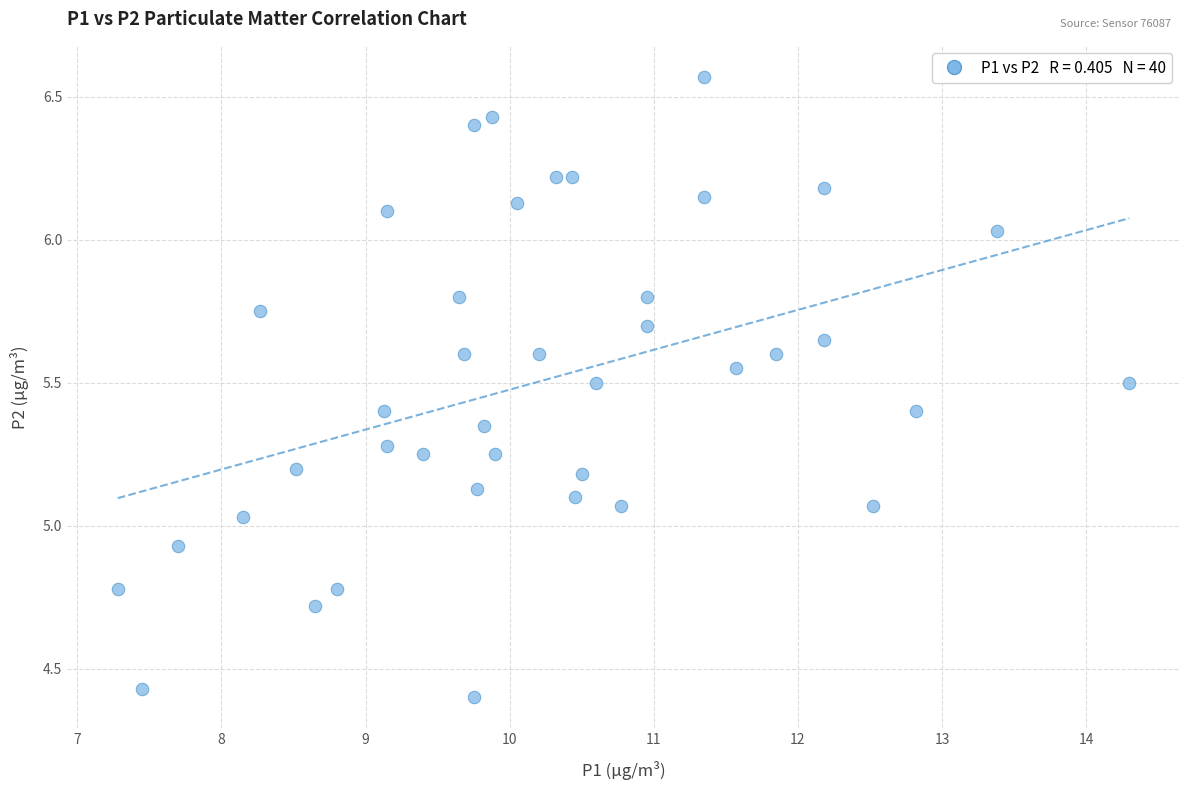

What is the range of X values (max minus min)?

7.0